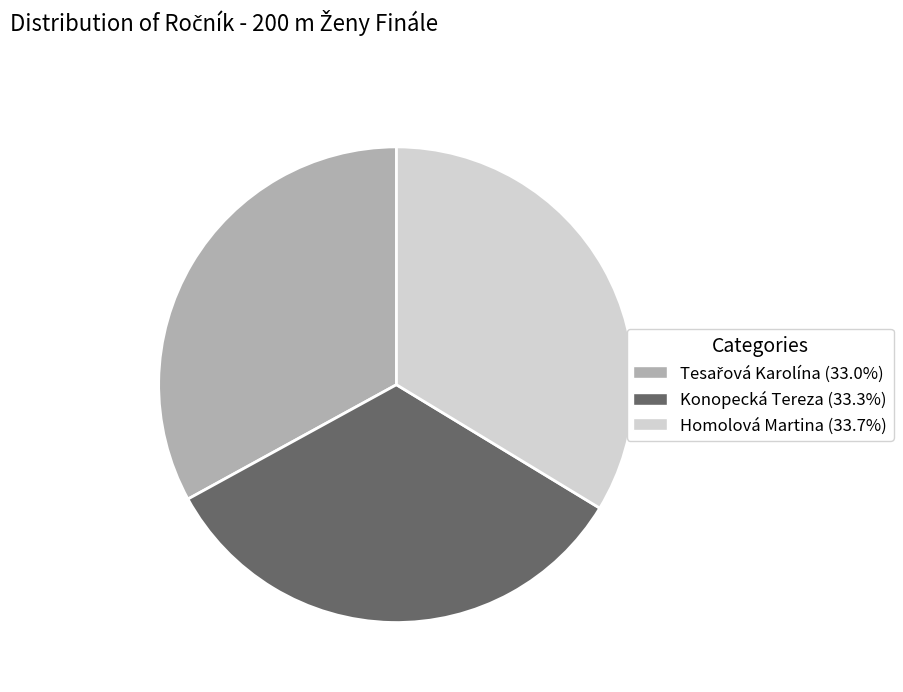

Is there any slice that represents more than half of the pie?

No